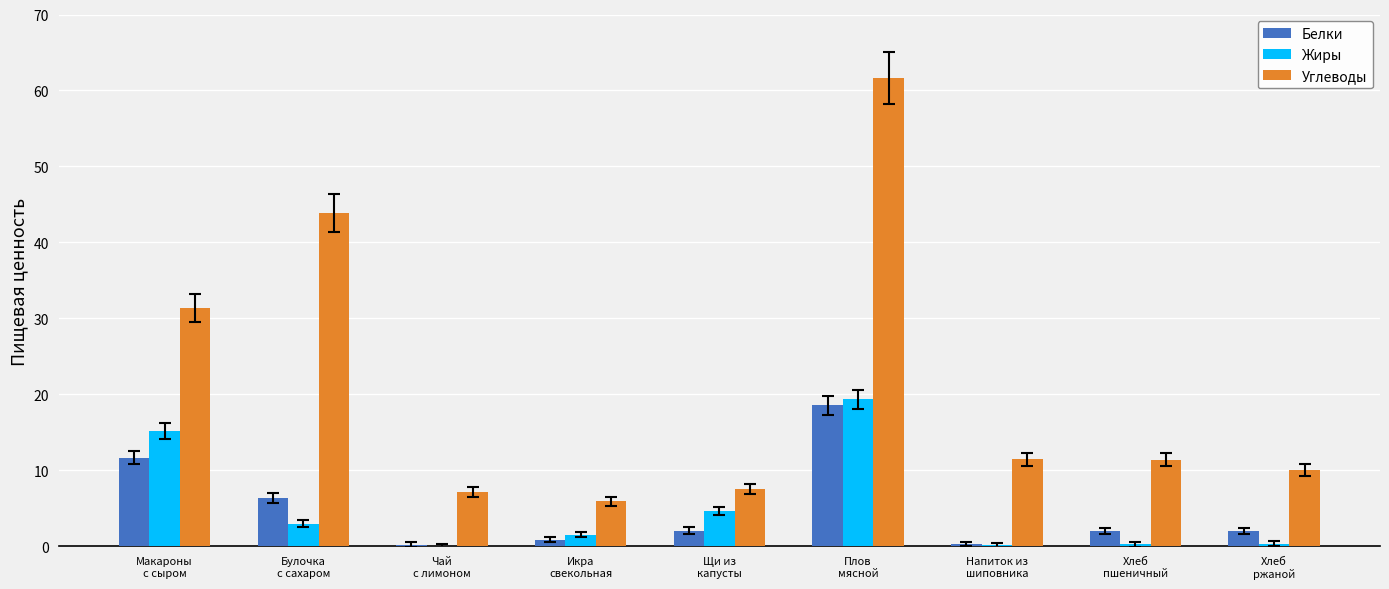

Which category has the highest value in the Жиры series?

Плов
мясной